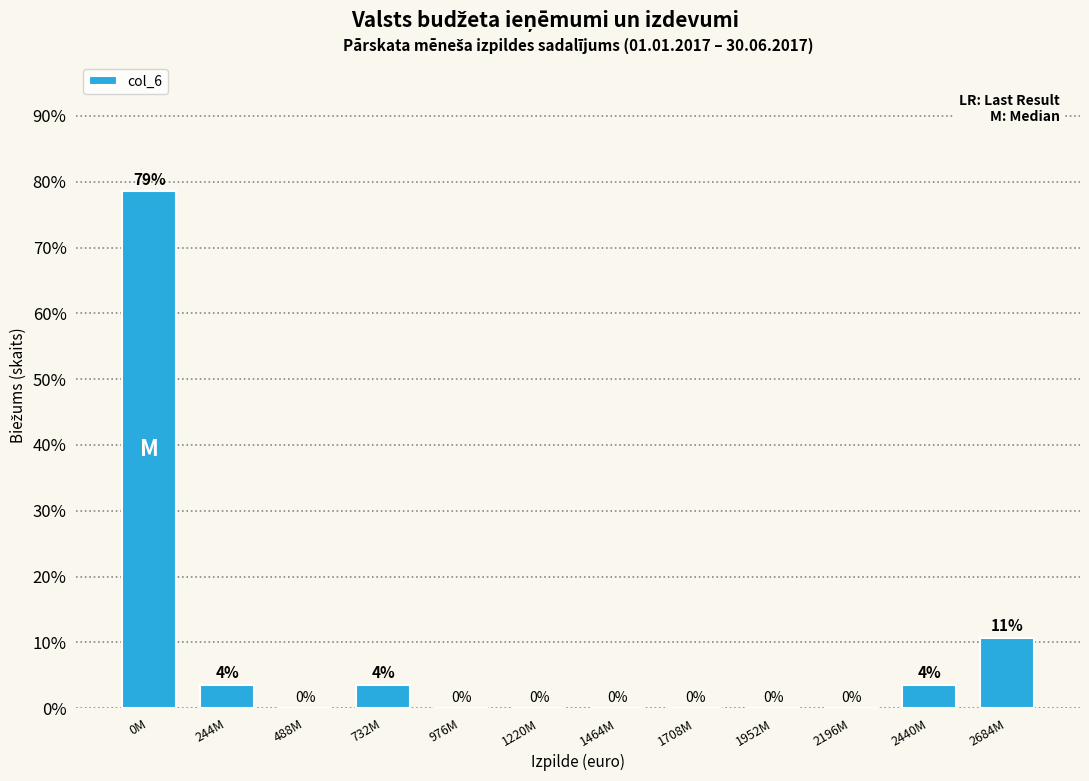

What is the change in value from 0M to 244M?

-75.0